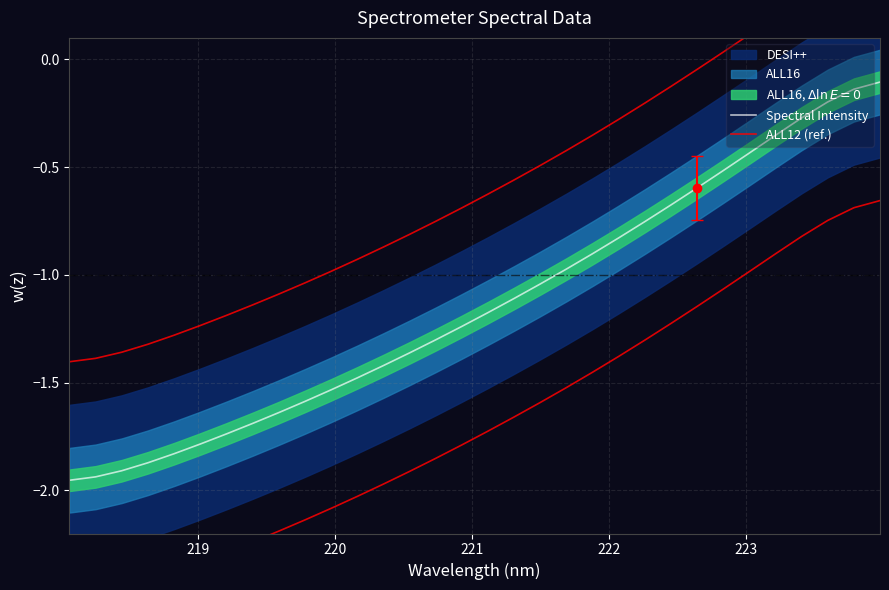

How many lines are shown in the chart?

2